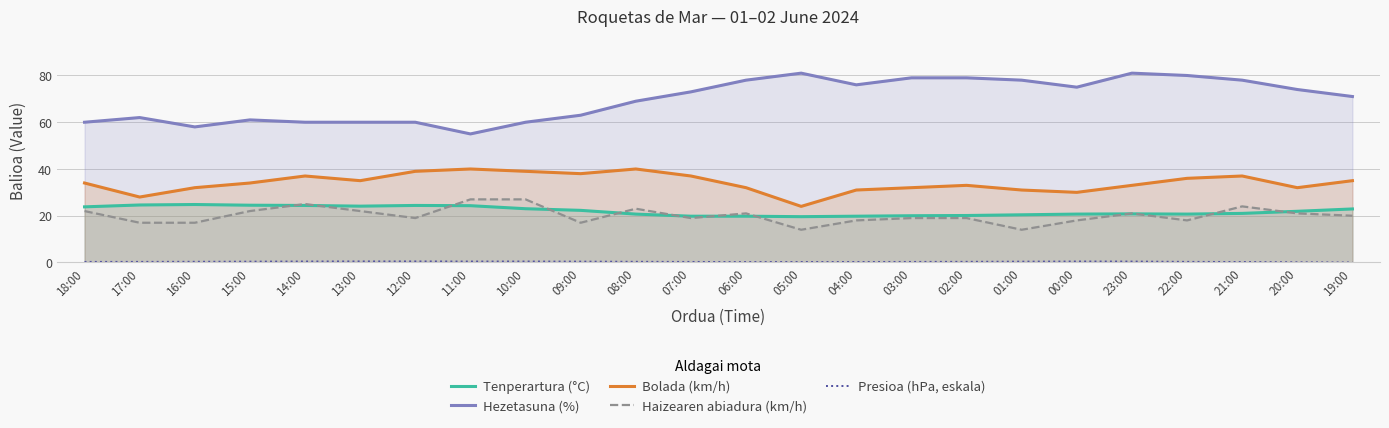

Which category has the highest value in the Bolada (km/h) series?

11:00